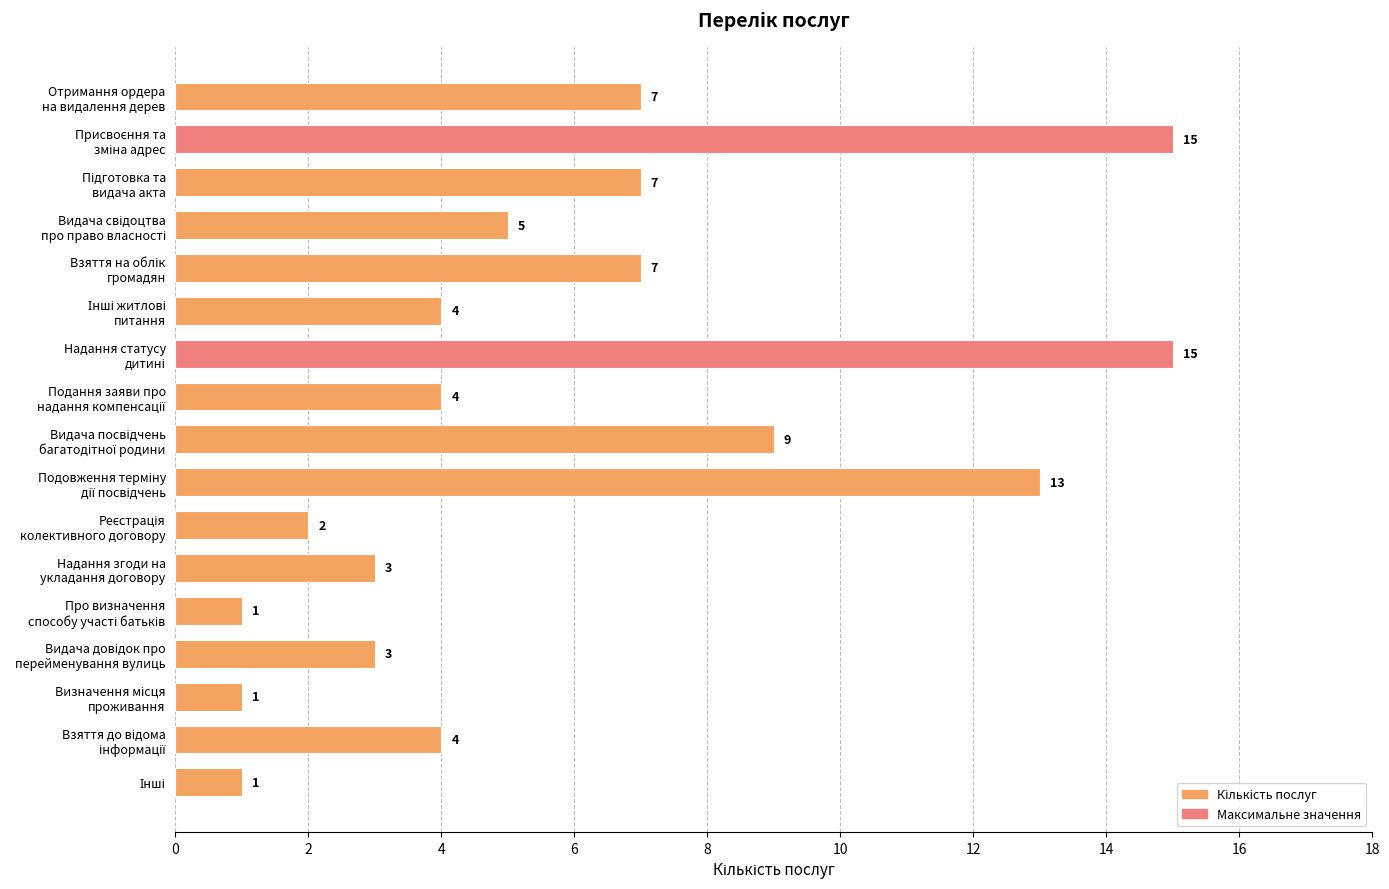

What is the value of the 4th bar from the top?

5